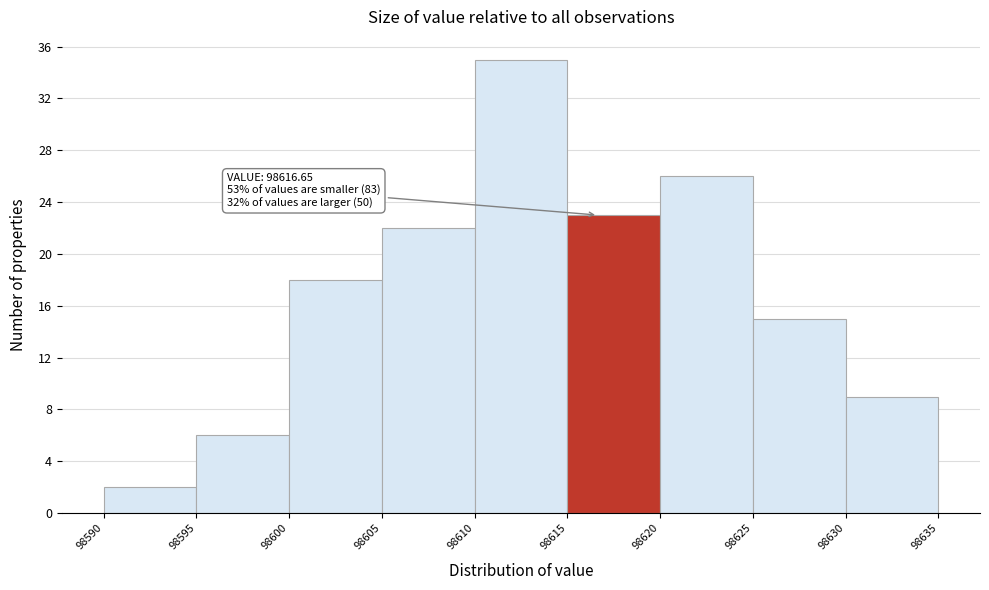

Which range on the x-axis has the tallest bar?

98610 to 98615